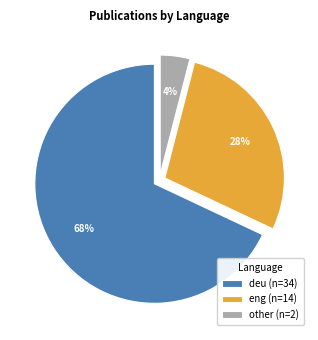

Which category has the smallest portion of the pie?

other (n=2)